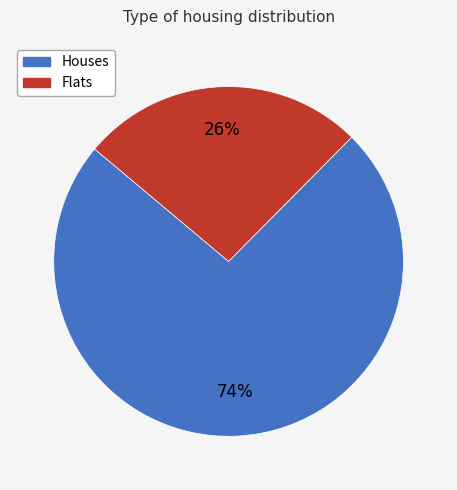

Count the number of slices in the pie.

2